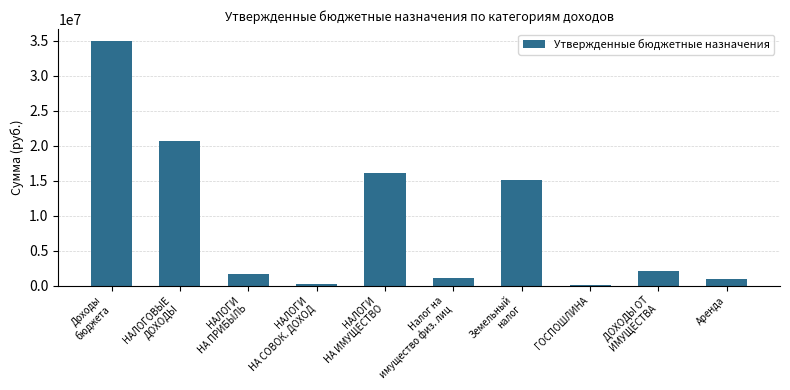

Which has a higher value, НАЛОГОВЫЕ
ДОХОДЫ or Доходы
бюджета?

Доходы
бюджета